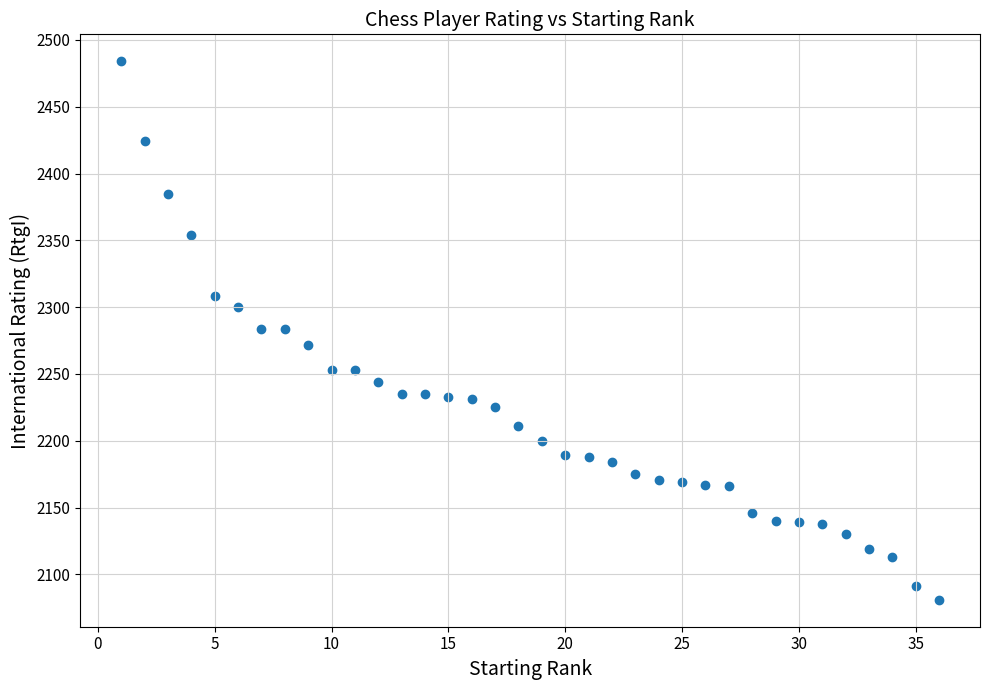

What is the range of Y values (max minus min)?

403